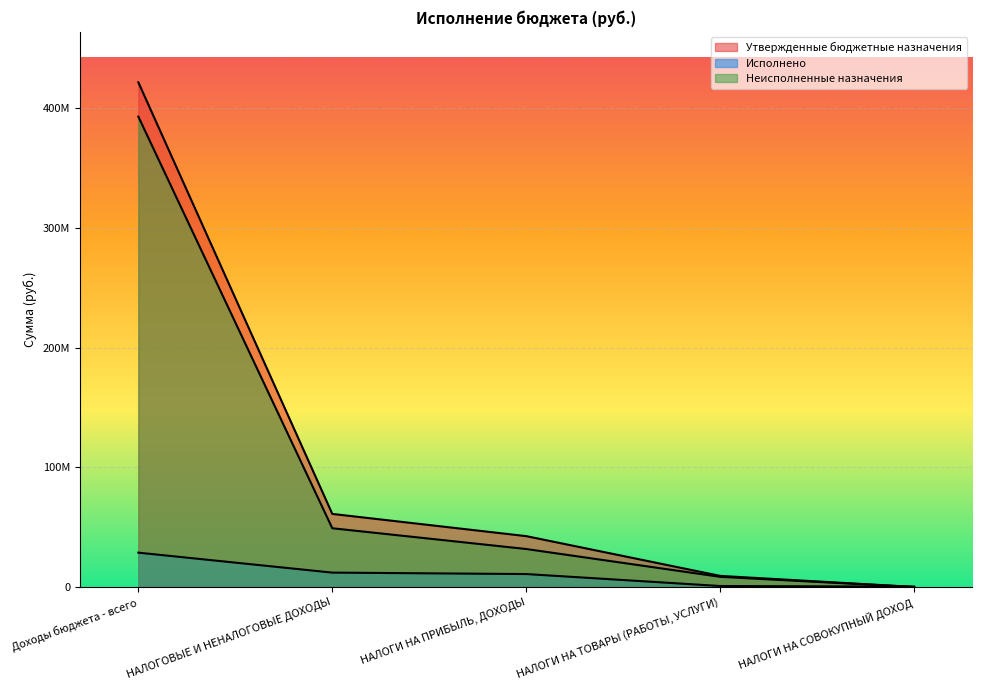

How many lines are shown in the chart?

3